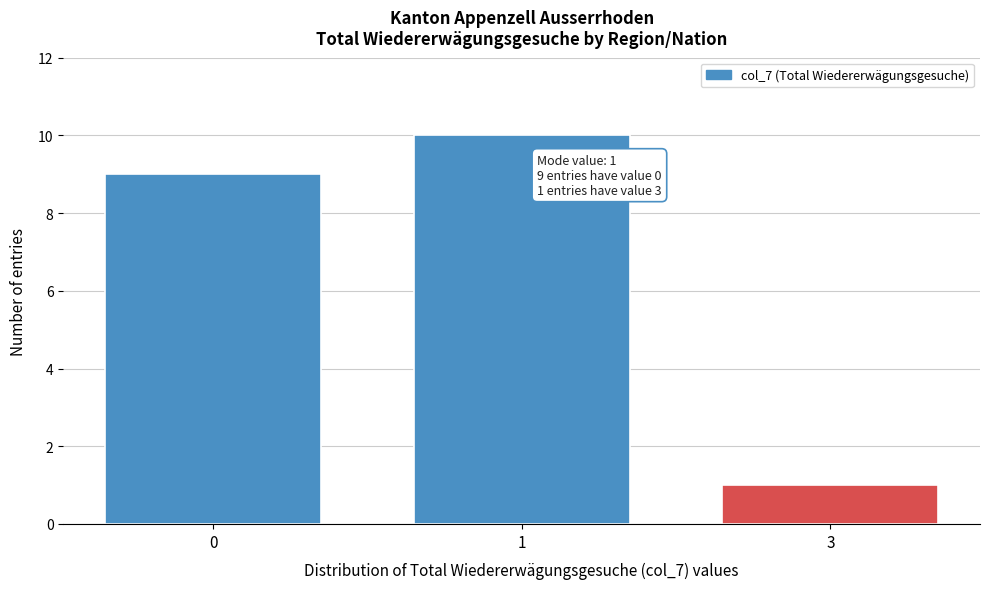

Reading right to left, list all the values displayed in this chart.

3=1	1=10	0=9